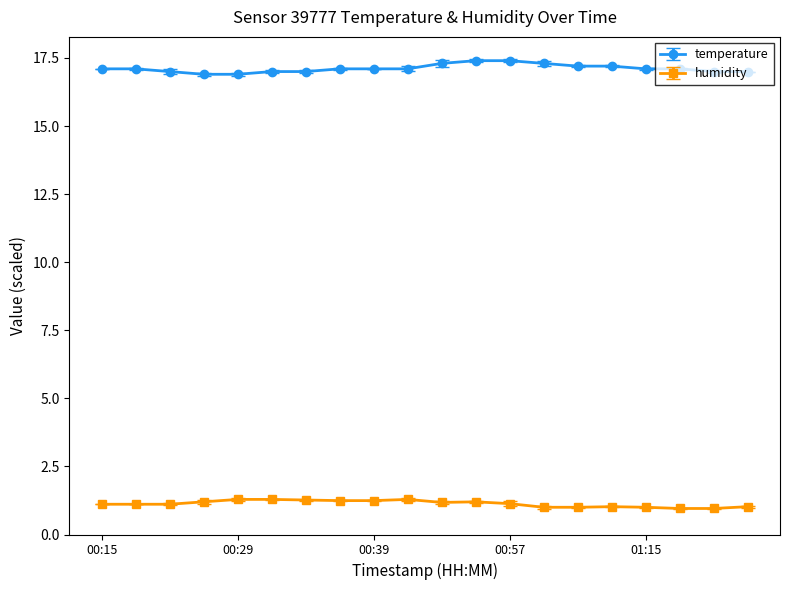

What is the value of the humidity point at the 14th from the left?

1.0